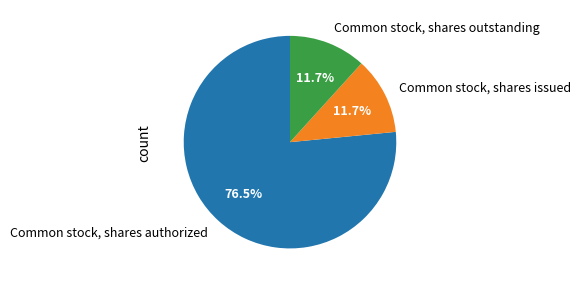

Which category has the biggest portion of the pie?

Common stock, shares authorized